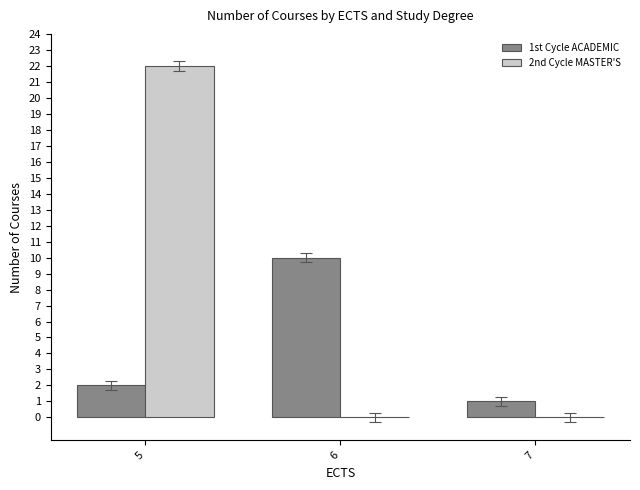

What is the greatest value displayed?

22